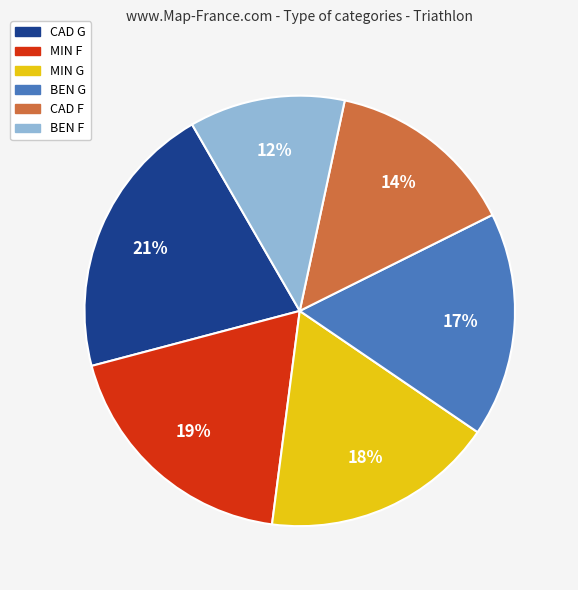

Which slice is the smallest?

BEN F